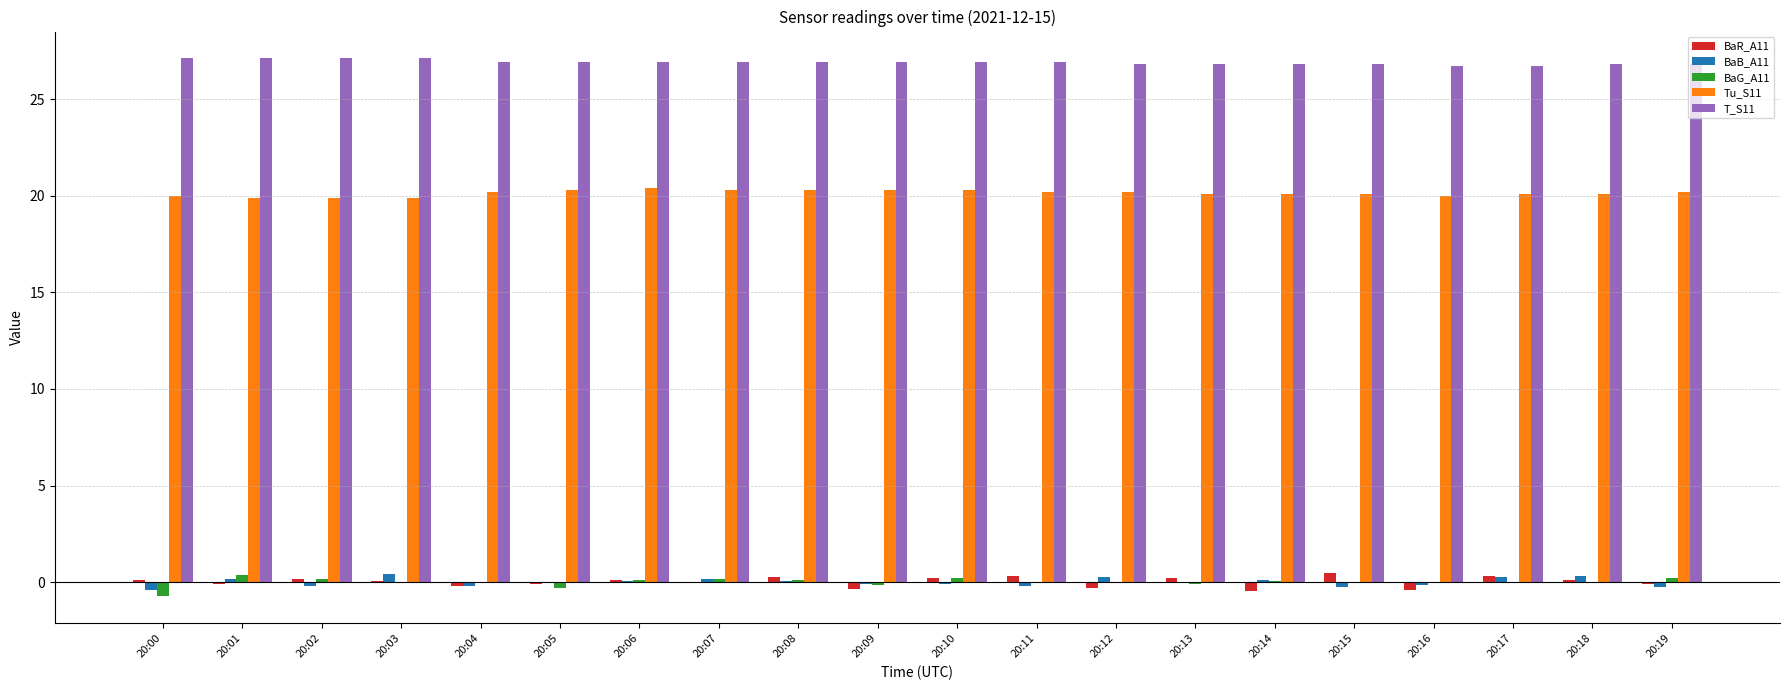

What is the sum of all Tu_S11 values?

402.9